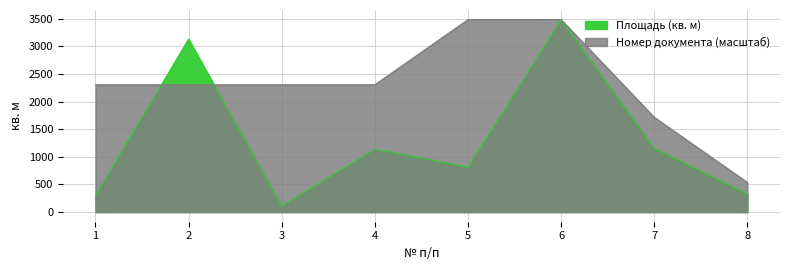

How many times do Номер документа and Площадь (кв. м) cross each other?

2